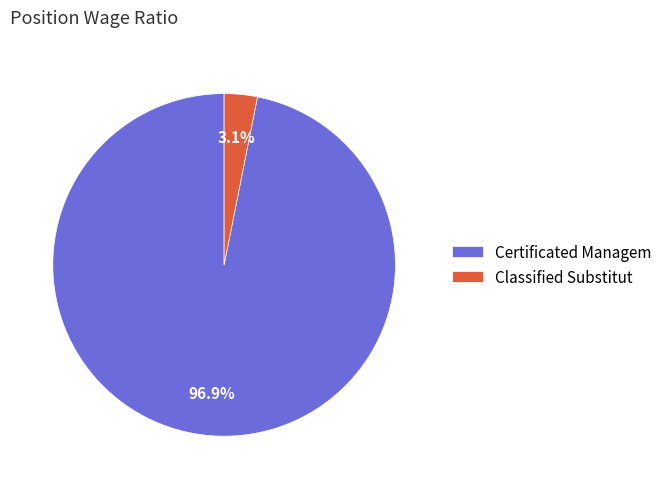

How many segments does this pie chart have?

2